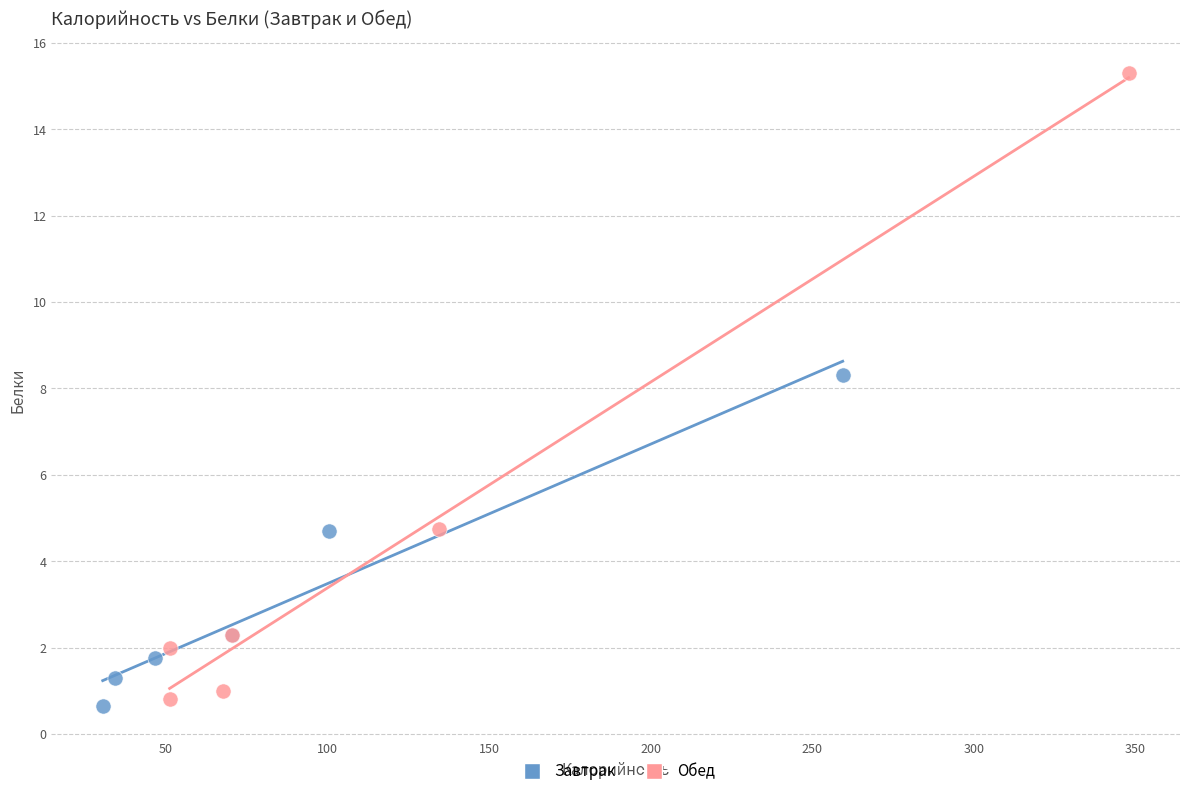

Which series contains the lowest Y value?

Завтрак